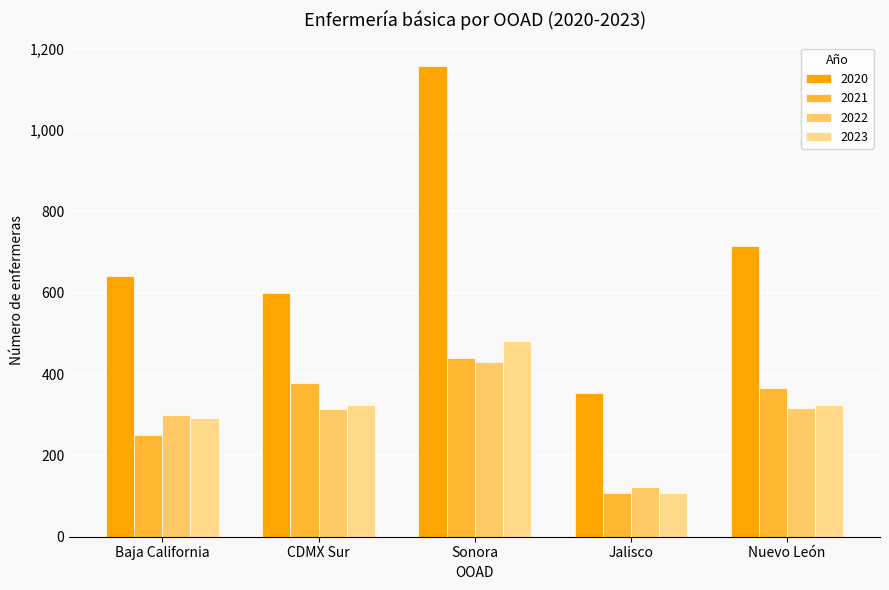

Are the bars grouped side by side (vs. stacked)?

Yes